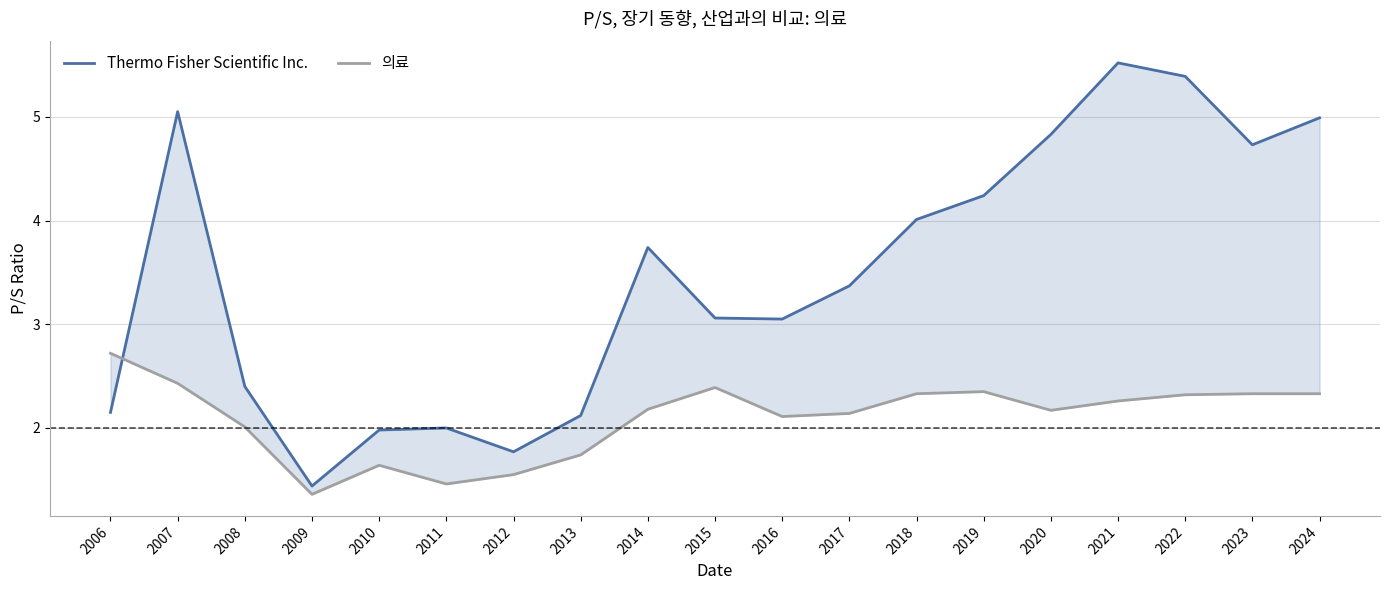

What is the total value across all series at 2009?

2.8